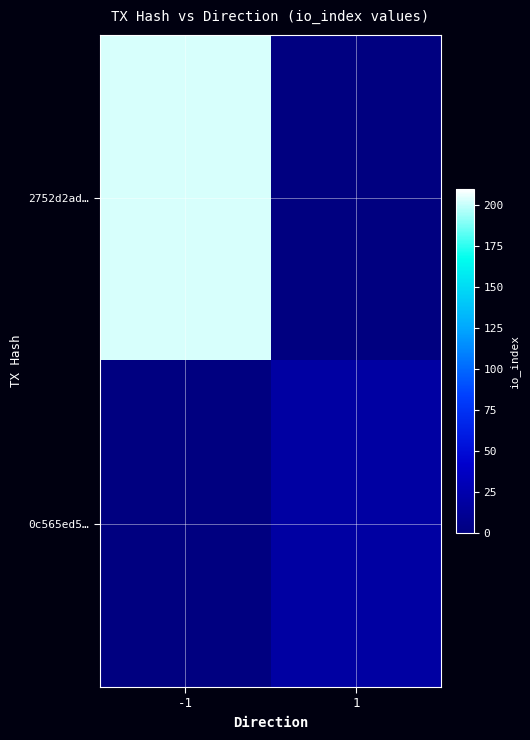

Count the number of categories in the chart.

2